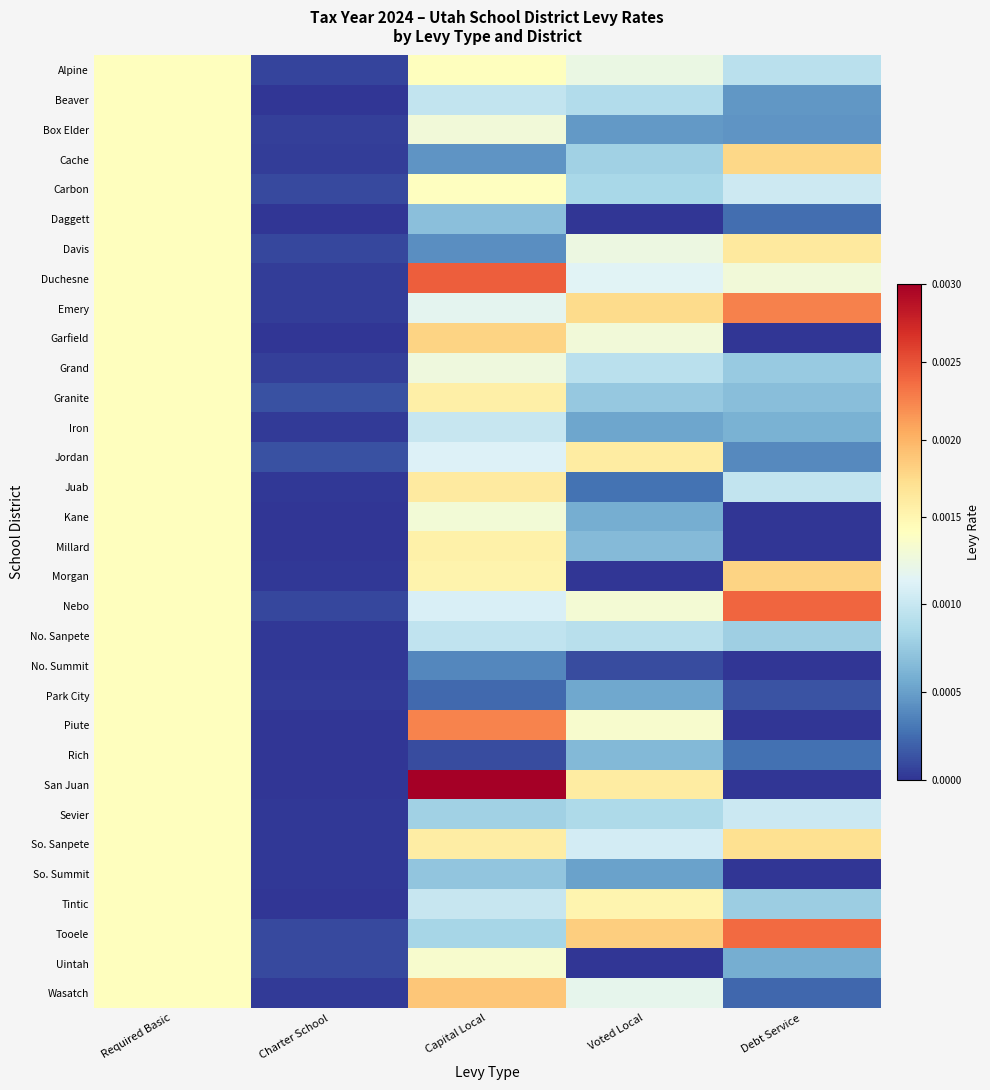

Reading left to right, what are all the values shown in this chart?

Alpine: Required Basic=0.0	Charter School=0.0	Capital Local=0.0	Voted Local=0.0	Debt Service=0.0
Beaver: Required Basic=0.0	Charter School=0.0	Capital Local=0.0	Voted Local=0.0	Debt Service=0.0
Box Elder: Required Basic=0.0	Charter School=0.0	Capital Local=0.0	Voted Local=0.0	Debt Service=0.0
Cache: Required Basic=0.0	Charter School=0.0	Capital Local=0.0	Voted Local=0.0	Debt Service=0.0
Carbon: Required Basic=0.0	Charter School=0.0	Capital Local=0.0	Voted Local=0.0	Debt Service=0.0
Daggett: Required Basic=0.0	Charter School=0.0	Capital Local=0.0	Voted Local=0.0	Debt Service=0.0
Davis: Required Basic=0.0	Charter School=0.0	Capital Local=0.0	Voted Local=0.0	Debt Service=0.0
Duchesne: Required Basic=0.0	Charter School=0.0	Capital Local=0.0	Voted Local=0.0	Debt Service=0.0
Emery: Required Basic=0.0	Charter School=0.0	Capital Local=0.0	Voted Local=0.0	Debt Service=0.0
Garfield: Required Basic=0.0	Charter School=0.0	Capital Local=0.0	Voted Local=0.0	Debt Service=0.0
Grand: Required Basic=0.0	Charter School=0.0	Capital Local=0.0	Voted Local=0.0	Debt Service=0.0
Granite: Required Basic=0.0	Charter School=0.0	Capital Local=0.0	Voted Local=0.0	Debt Service=0.0
Iron: Required Basic=0.0	Charter School=0.0	Capital Local=0.0	Voted Local=0.0	Debt Service=0.0
Jordan: Required Basic=0.0	Charter School=0.0	Capital Local=0.0	Voted Local=0.0	Debt Service=0.0
Juab: Required Basic=0.0	Charter School=0.0	Capital Local=0.0	Voted Local=0.0	Debt Service=0.0
Kane: Required Basic=0.0	Charter School=0.0	Capital Local=0.0	Voted Local=0.0	Debt Service=0.0
Millard: Required Basic=0.0	Charter School=0.0	Capital Local=0.0	Voted Local=0.0	Debt Service=0.0
Morgan: Required Basic=0.0	Charter School=0.0	Capital Local=0.0	Voted Local=0.0	Debt Service=0.0
Nebo: Required Basic=0.0	Charter School=0.0	Capital Local=0.0	Voted Local=0.0	Debt Service=0.0
No. Sanpete: Required Basic=0.0	Charter School=0.0	Capital Local=0.0	Voted Local=0.0	Debt Service=0.0
No. Summit: Required Basic=0.0	Charter School=0.0	Capital Local=0.0	Voted Local=0.0	Debt Service=0.0
Park City: Required Basic=0.0	Charter School=0.0	Capital Local=0.0	Voted Local=0.0	Debt Service=0.0
Piute: Required Basic=0.0	Charter School=0.0	Capital Local=0.0	Voted Local=0.0	Debt Service=0.0
Rich: Required Basic=0.0	Charter School=0.0	Capital Local=0.0	Voted Local=0.0	Debt Service=0.0
San Juan: Required Basic=0.0	Charter School=0.0	Capital Local=0.0	Voted Local=0.0	Debt Service=0.0
Sevier: Required Basic=0.0	Charter School=0.0	Capital Local=0.0	Voted Local=0.0	Debt Service=0.0
So. Sanpete: Required Basic=0.0	Charter School=0.0	Capital Local=0.0	Voted Local=0.0	Debt Service=0.0
So. Summit: Required Basic=0.0	Charter School=0.0	Capital Local=0.0	Voted Local=0.0	Debt Service=0.0
Tintic: Required Basic=0.0	Charter School=0.0	Capital Local=0.0	Voted Local=0.0	Debt Service=0.0
Tooele: Required Basic=0.0	Charter School=0.0	Capital Local=0.0	Voted Local=0.0	Debt Service=0.0
Uintah: Required Basic=0.0	Charter School=0.0	Capital Local=0.0	Voted Local=0.0	Debt Service=0.0
Wasatch: Required Basic=0.0	Charter School=0.0	Capital Local=0.0	Voted Local=0.0	Debt Service=0.0